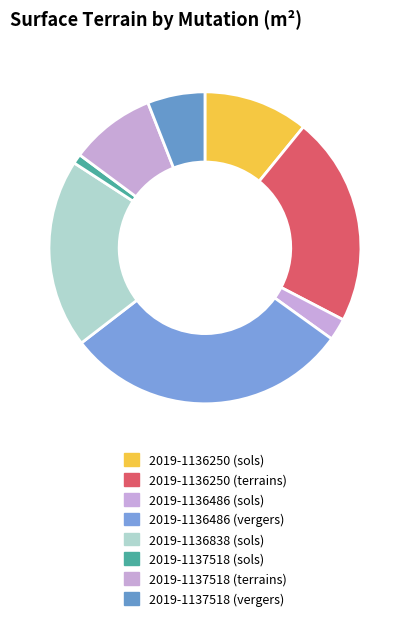

To the nearest percent, what is the difference between the 2019-1137518 (sols) and 2019-1136250 (terrains) slice percentages?

21%